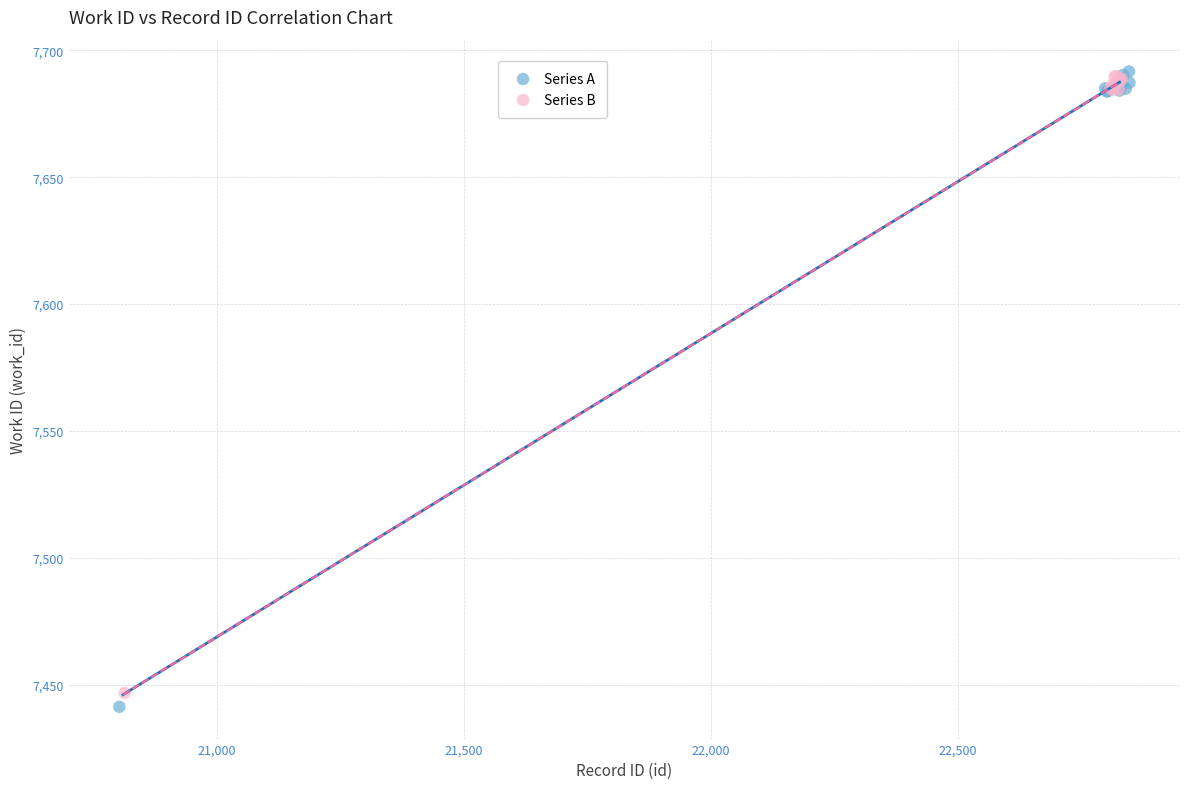

Which series has the largest Y range (max minus min)?

Series A